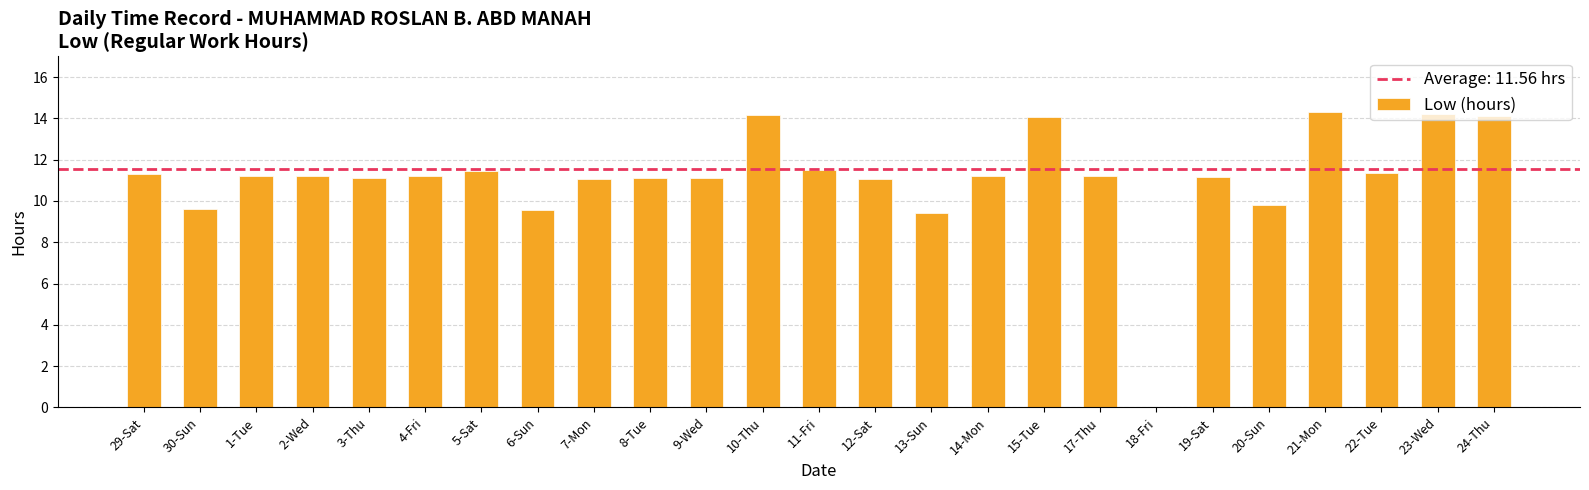

The chart shows a value of 17.3 at 4-Fri. True or false?

False